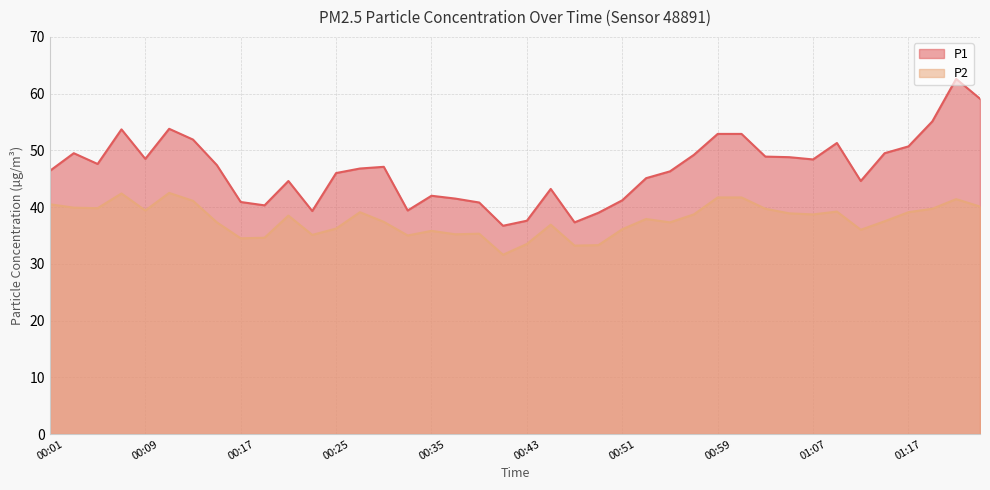

Reading right to left, what are all the values shown in this chart?

P1: 59.1	62.6	55.1	50.7	49.5	44.6	51.3	48.4	48.8	48.9	52.9	52.9	49.2	46.3	45.1	41.2	39.0	37.3	43.2	37.6	36.7	40.8	41.5	42.0	39.4	47.1	46.8	46.0	39.3	44.6	40.3	40.9	47.4	51.9	53.8	48.5	53.7	47.6	49.5	46.4
P2: 40.1	41.4	39.7	39.1	37.5	36.0	39.2	38.7	38.9	39.7	41.7	41.7	38.7	37.3	37.9	36.1	33.3	33.2	36.9	33.5	31.6	35.3	35.2	35.8	35.0	37.4	39.1	36.2	35.1	38.5	34.6	34.5	37.3	41.1	42.5	39.4	42.4	39.8	39.9	40.5